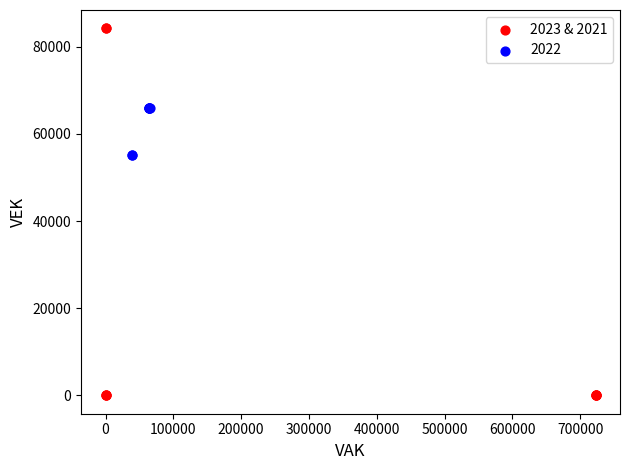

Which series has the widest spread of Y values?

2023 & 2021